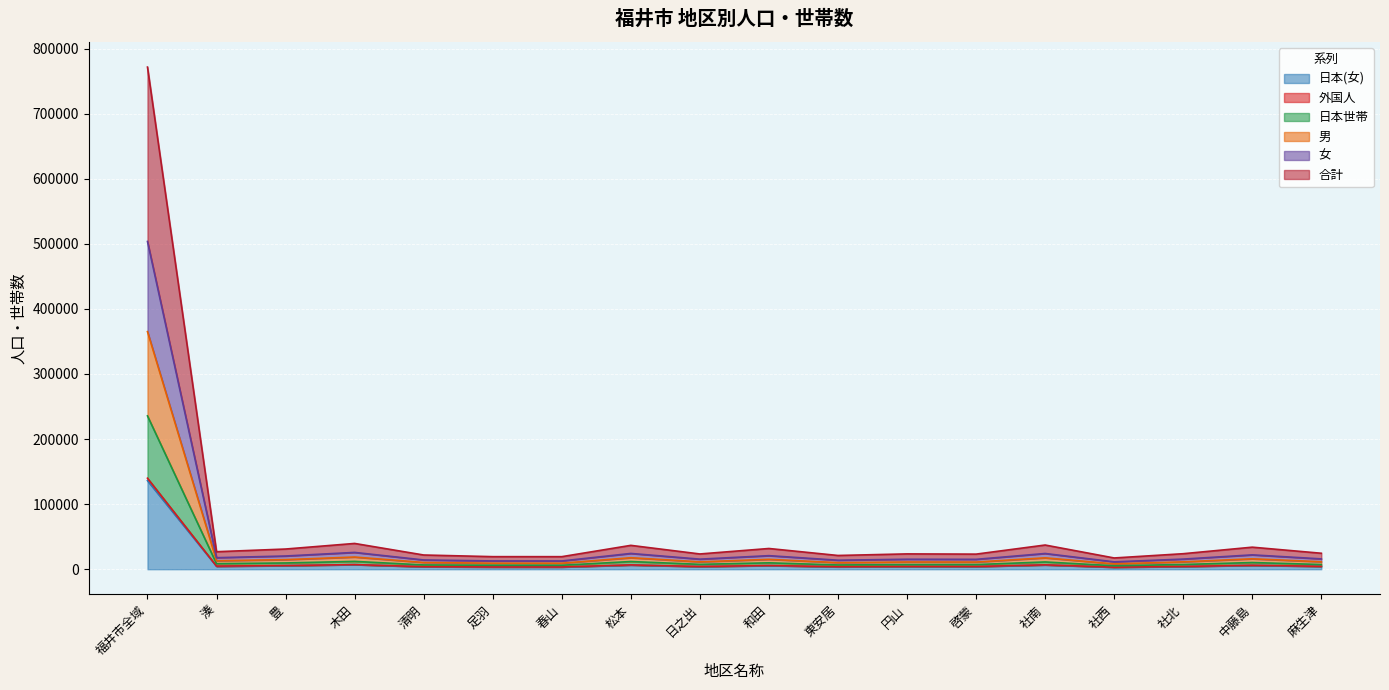

At which category is the sum across all series the highest?

福井市全域